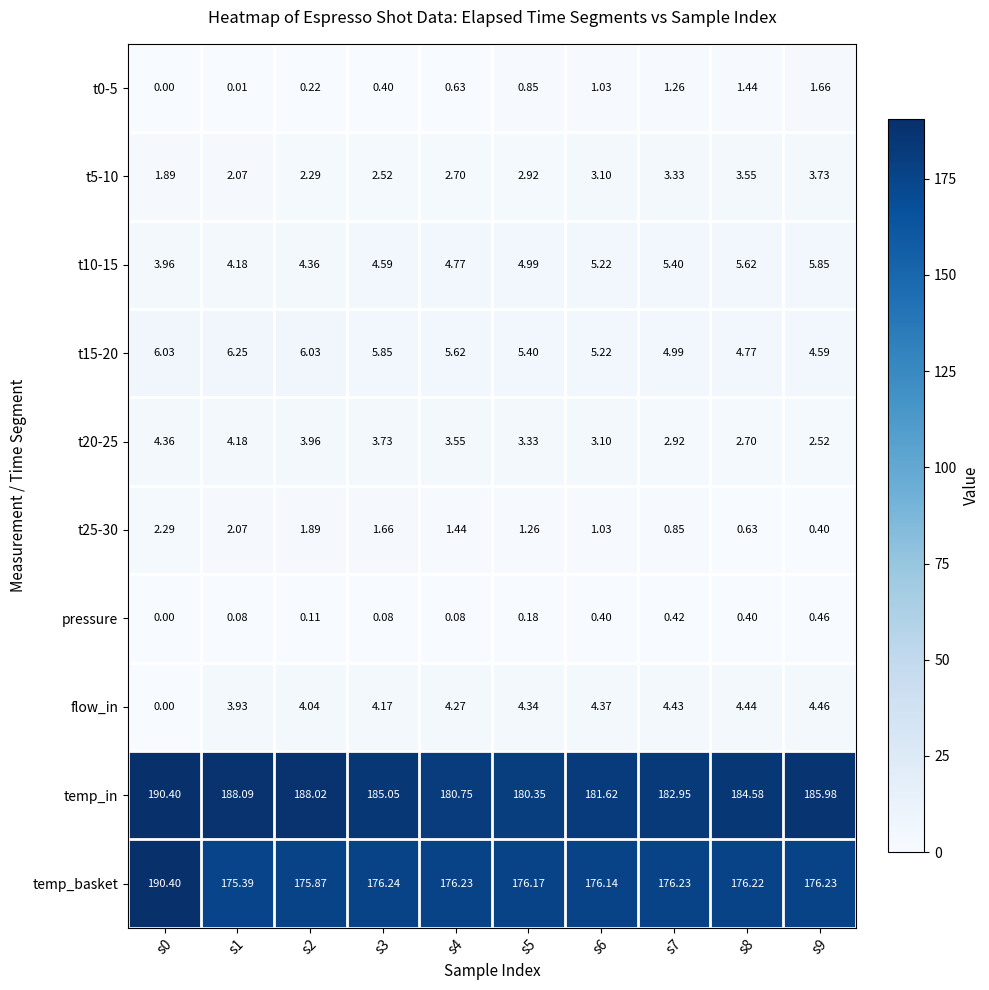

How many categories are shown in the chart?

10